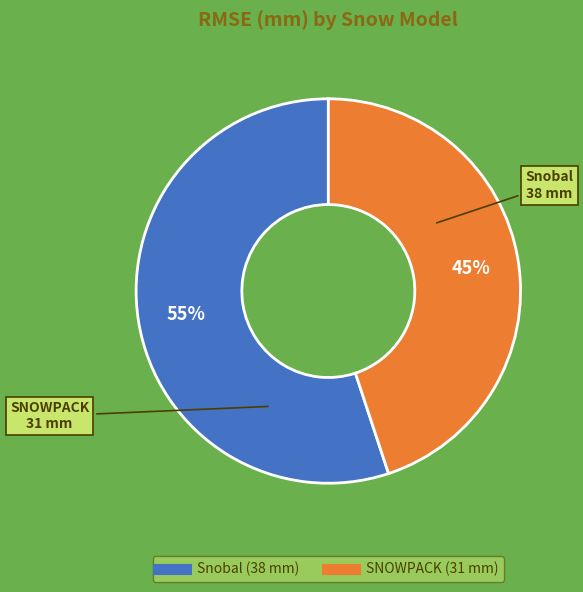

Rank the categories by value from lowest to highest.

SNOWPACK, Snobal